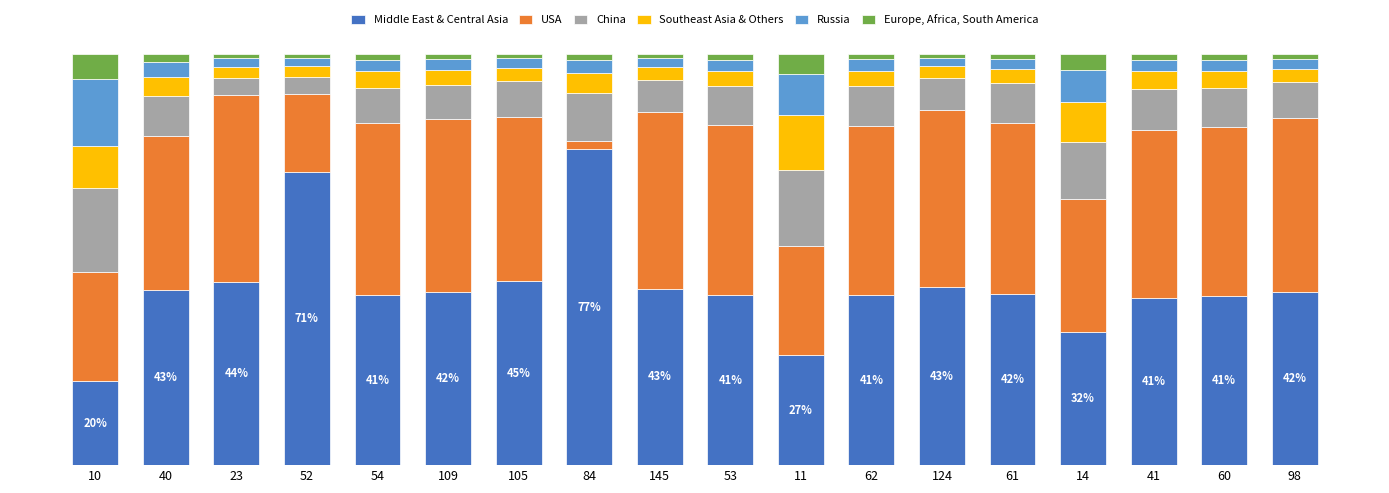

What is the label of the 16th bar from the left?

41